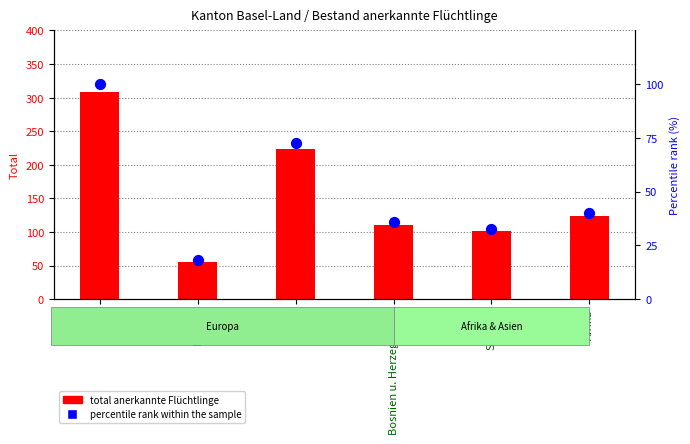

Which has a higher value, Eritrea or Asien?

Asien